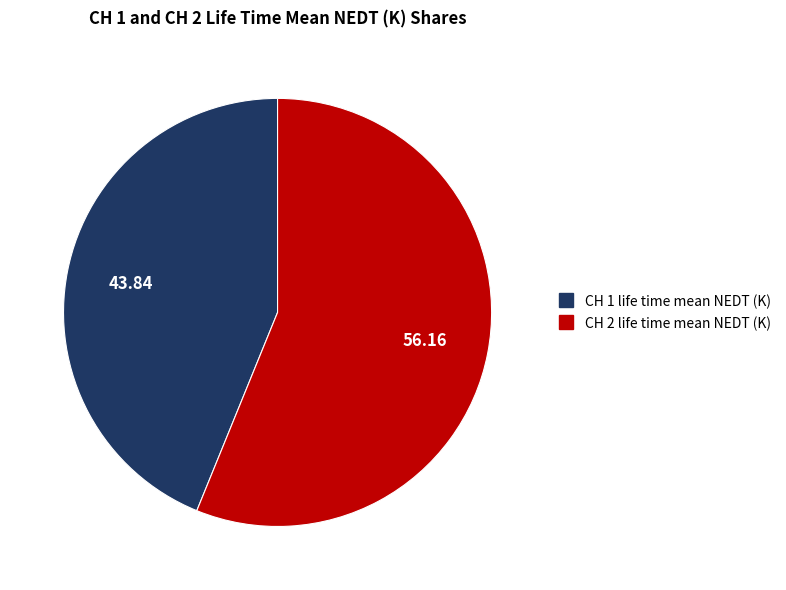

Which category has the smallest portion of the pie?

CH 1 life time mean NEDT (K)